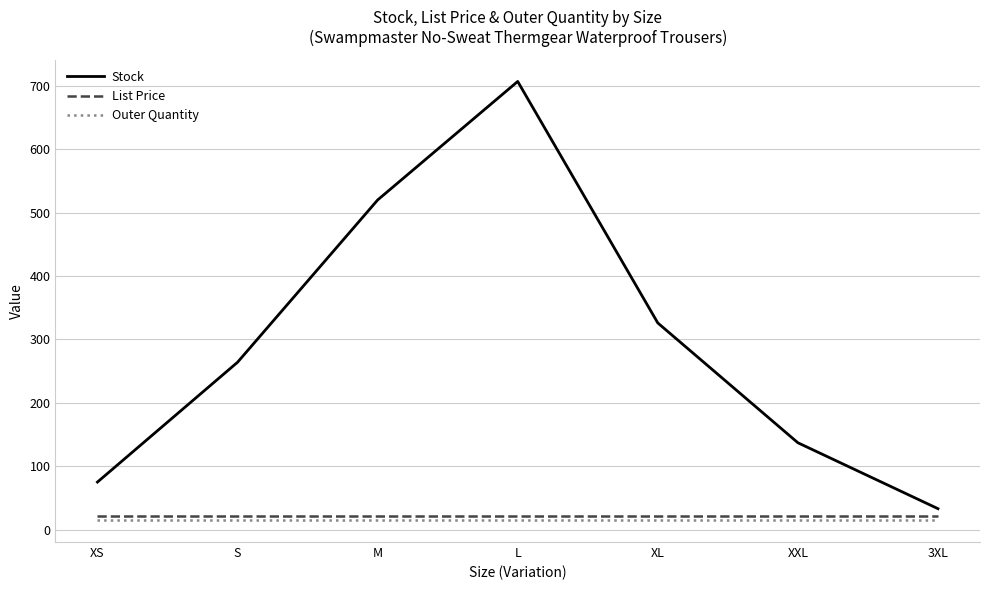

Count the number of categories in the chart.

7